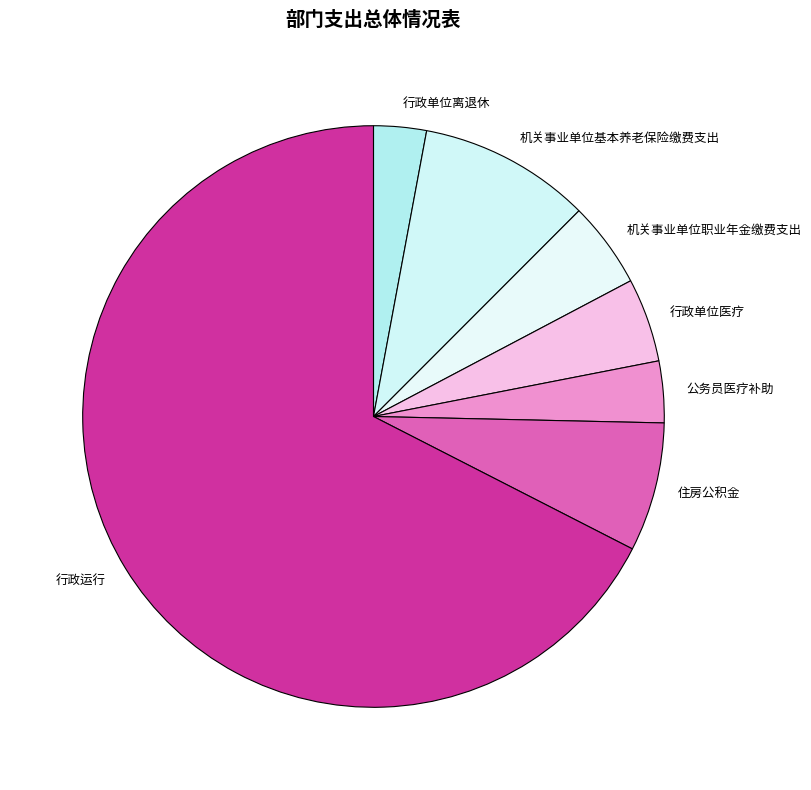

Is the sum of 住房公积金 and 公务员医疗补助 greater than half?

No